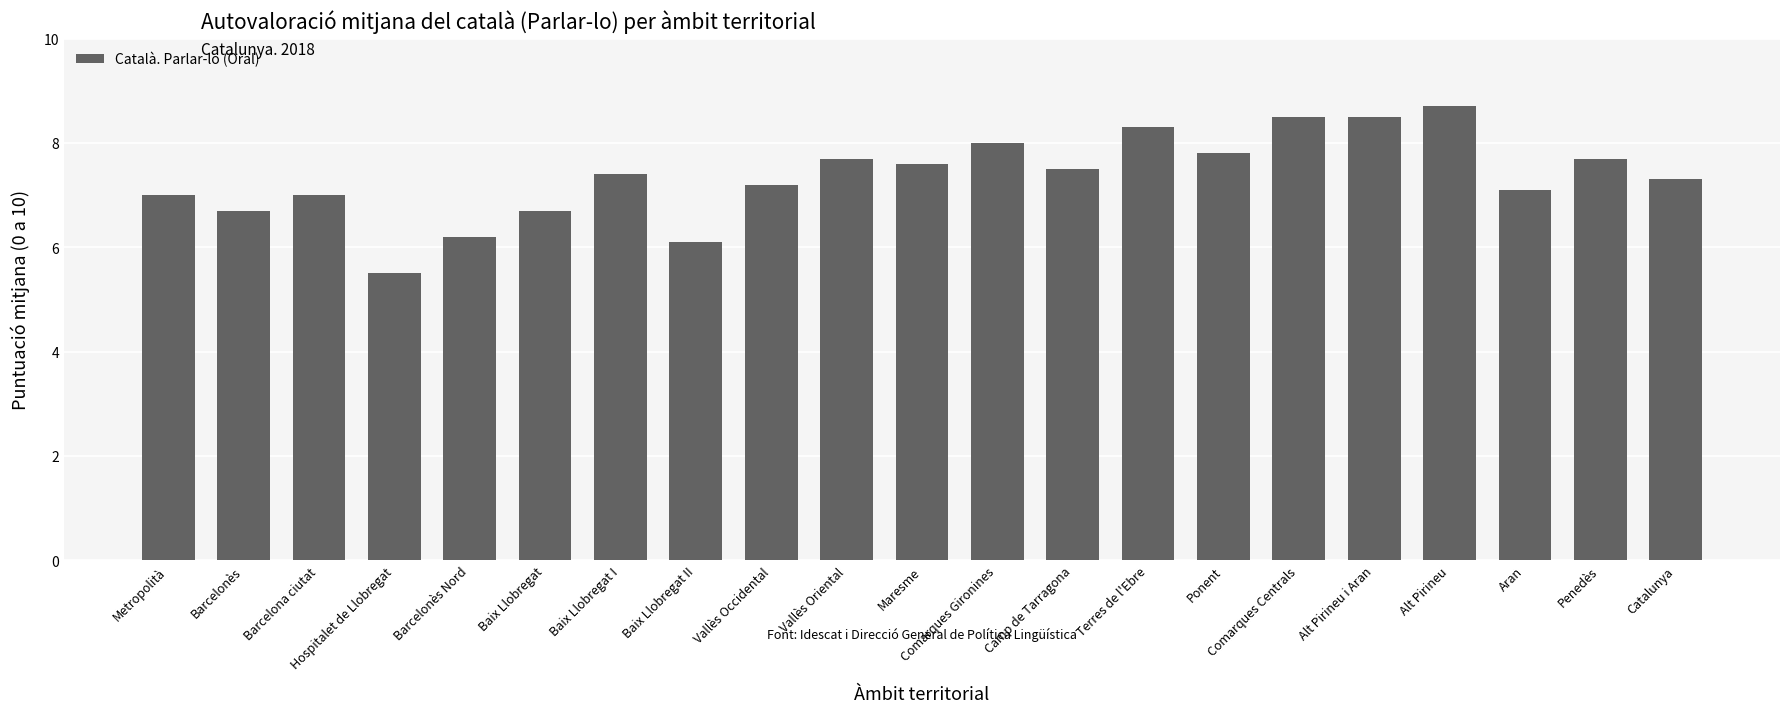

What is the approximate value at Metropolità?

7.0